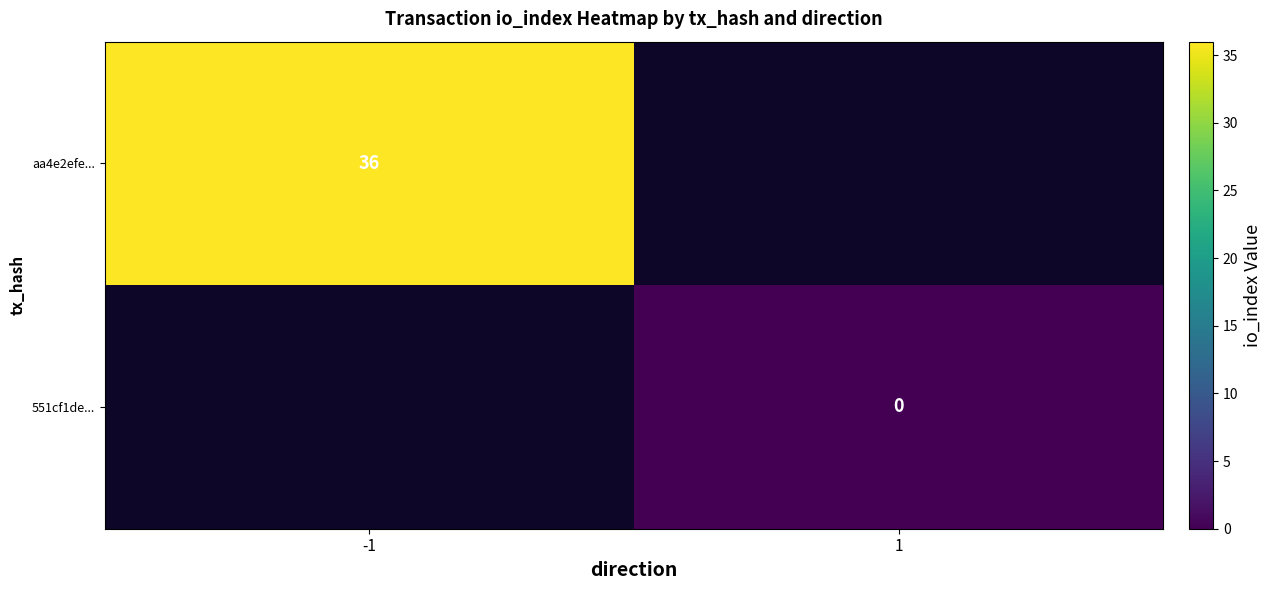

The aa4e2efe... series shows 36 at -1. True or false?

True